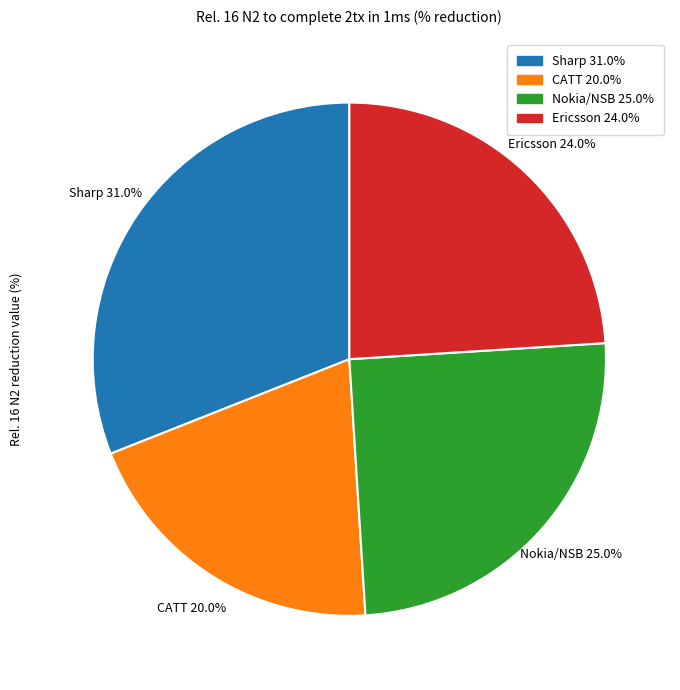

Which slice is the largest?

Sharp